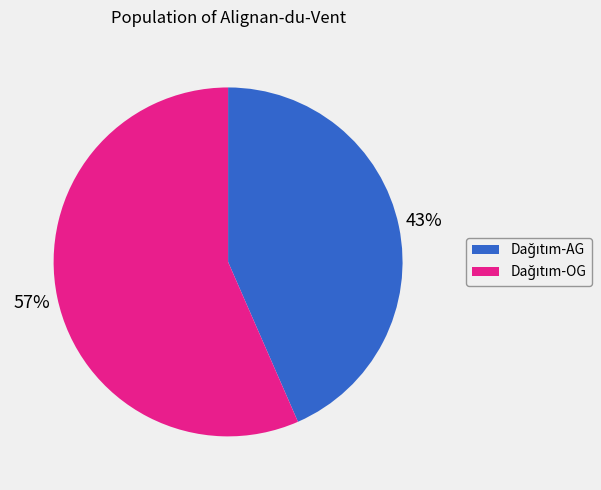

Does any single category account for the majority?

Yes